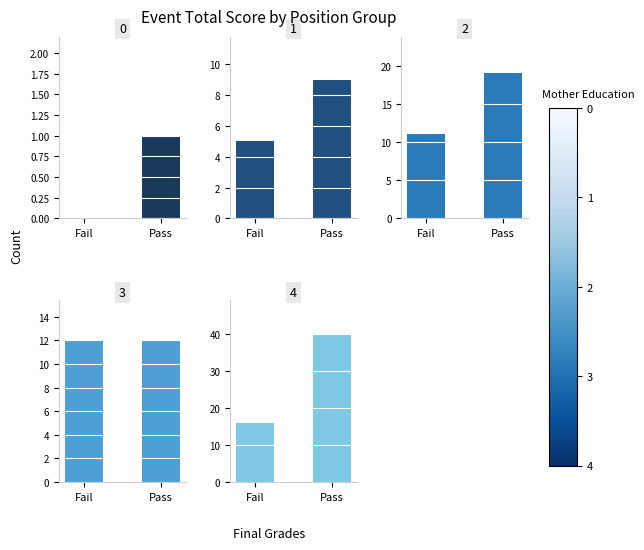

Count the Group 2 values in the range 11 to 19.

2